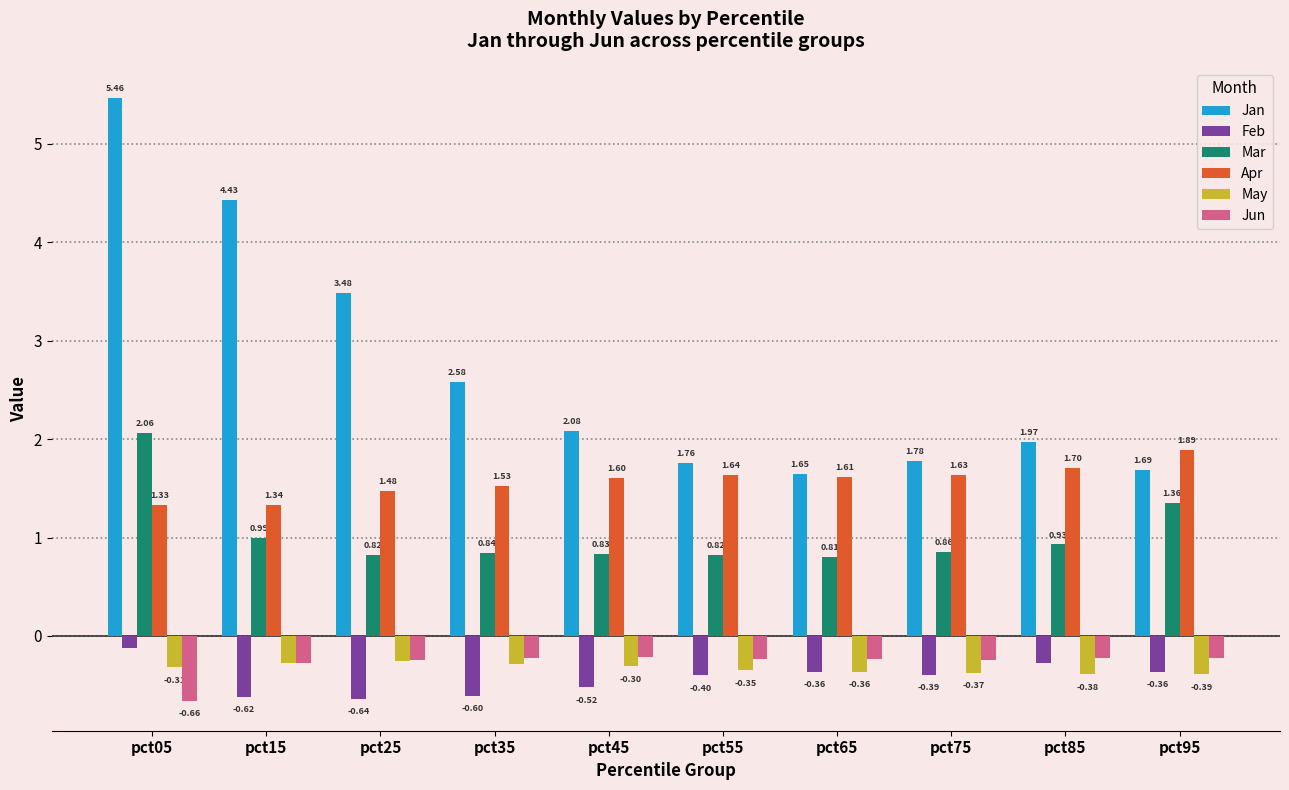

Which series has the widest spread of values?

Jan